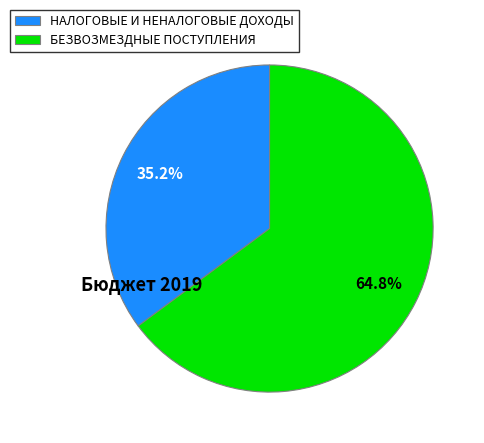

What is the smallest slice in the pie chart?

НАЛОГОВЫЕ И НЕНАЛОГОВЫЕ ДОХОДЫ